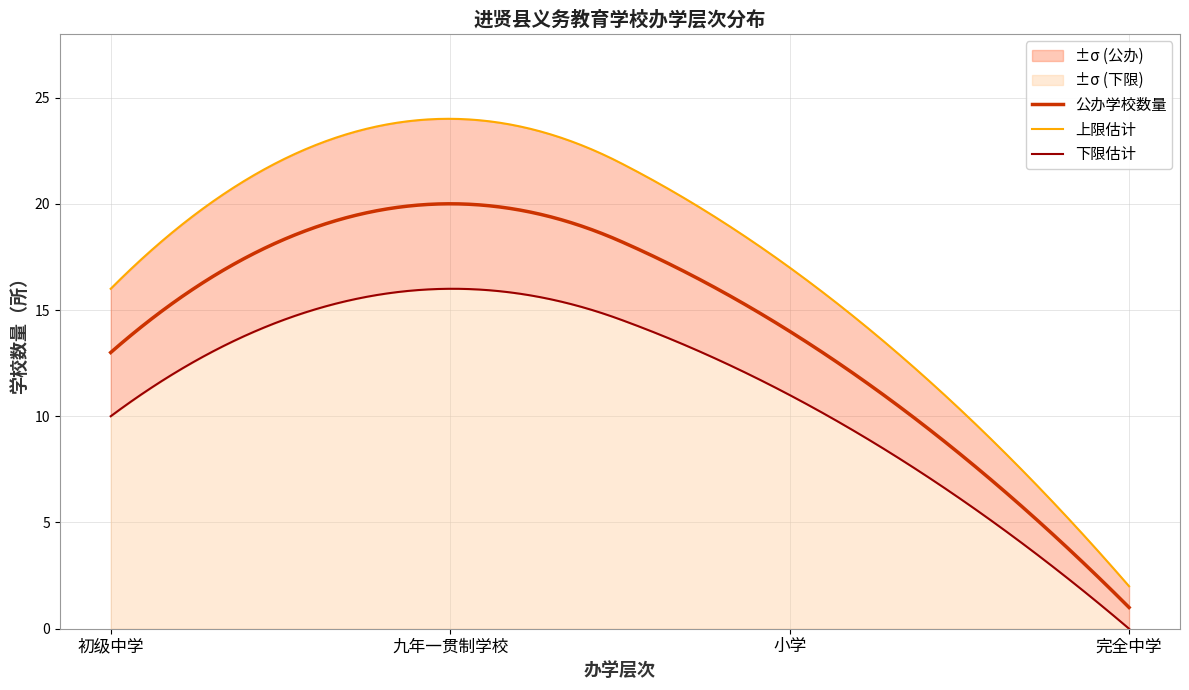

Reading left to right, transcribe all the data shown in this chart.

公办_count: 13	20	14	1
公办_upper: 16	24	17	2
公办_lower: 10	16	11	0